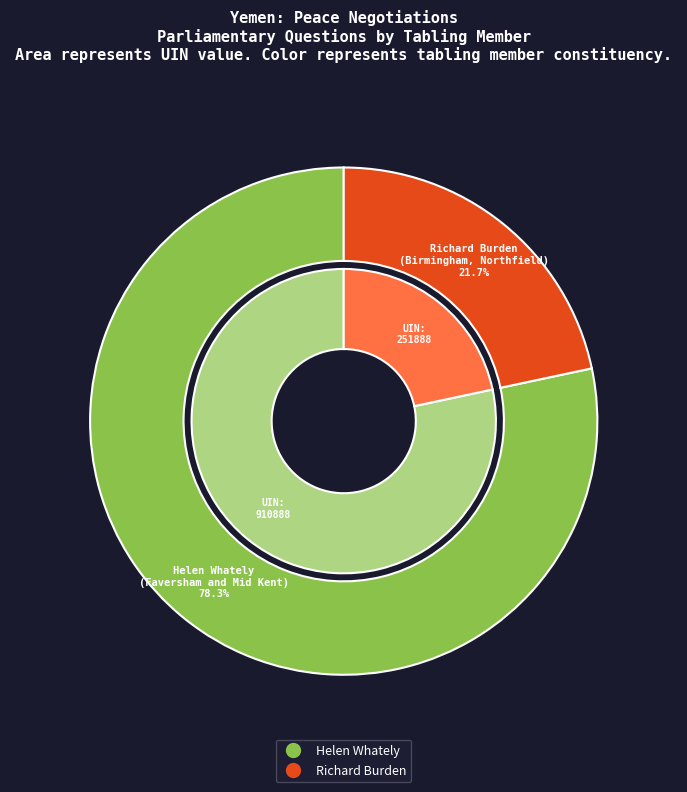

Count the number of slices in the pie.

2